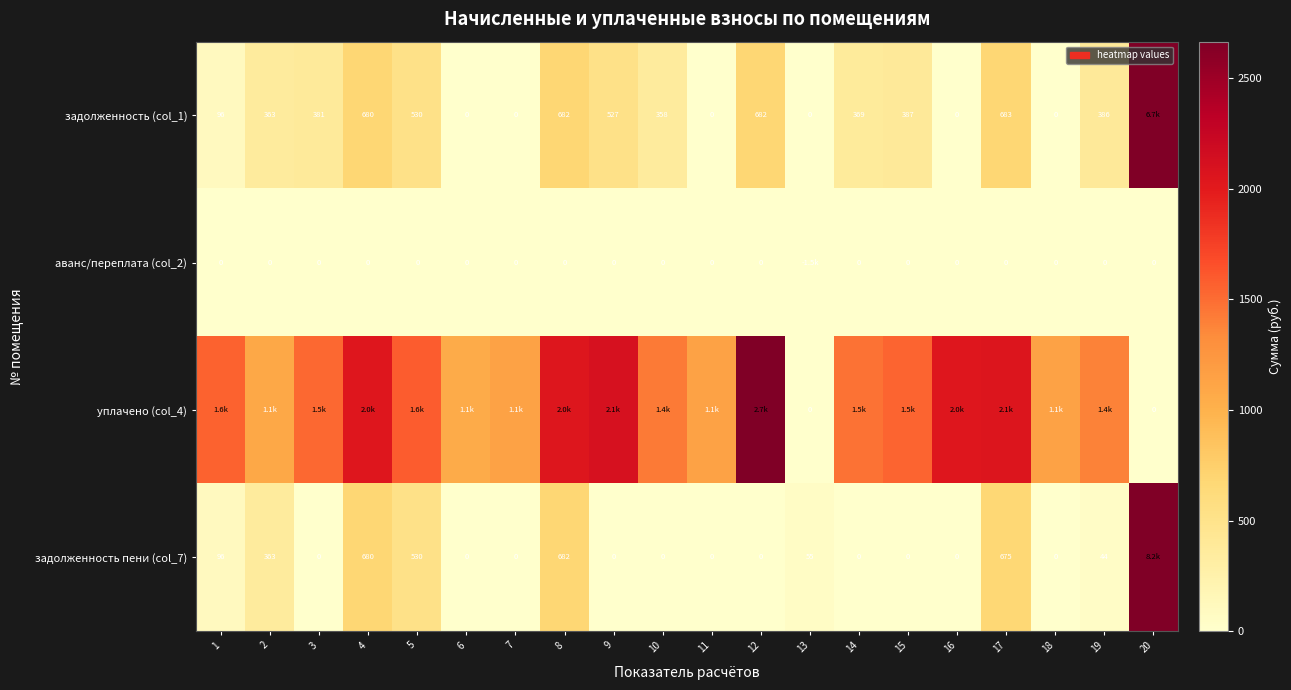

Is the value of задолженность (col_1) at 5 greater than the value of задолженность пени (col_7) at 12?

Yes